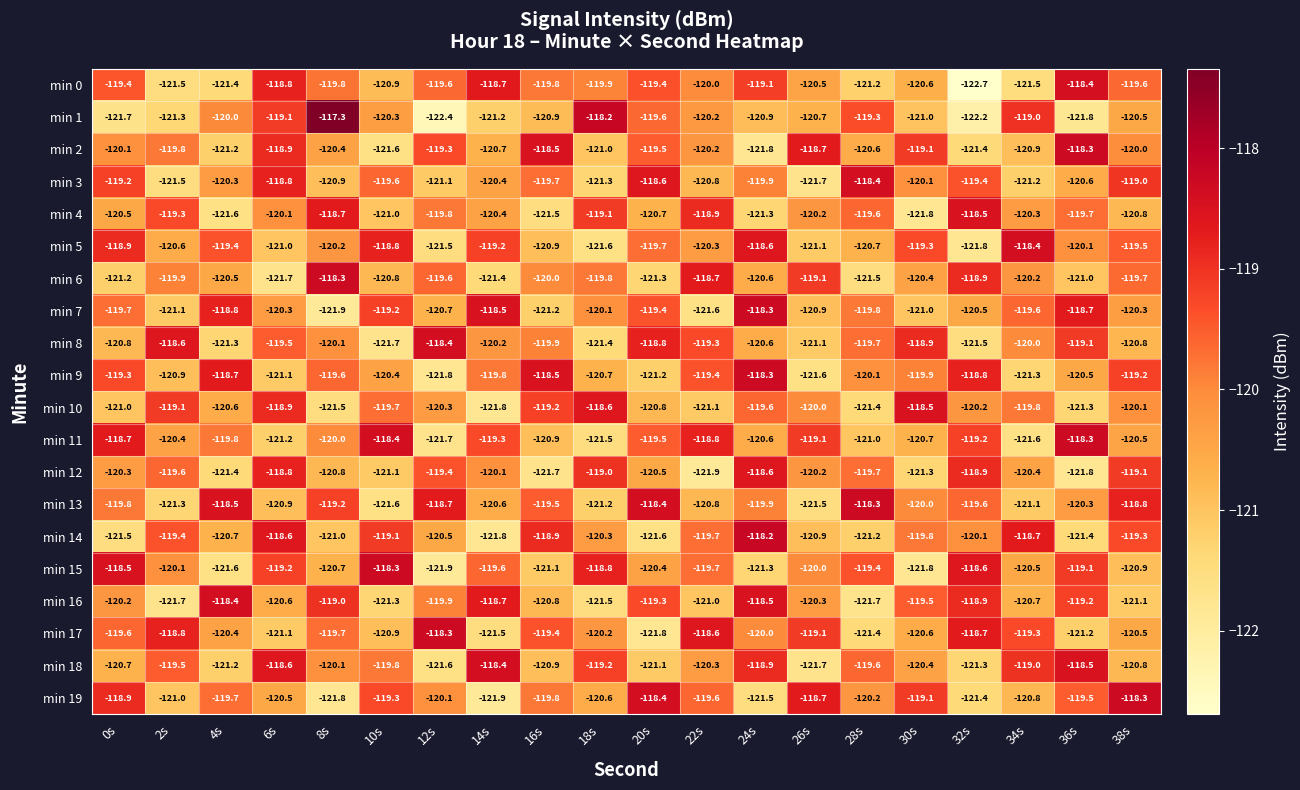

Count the number of data series in this chart.

20